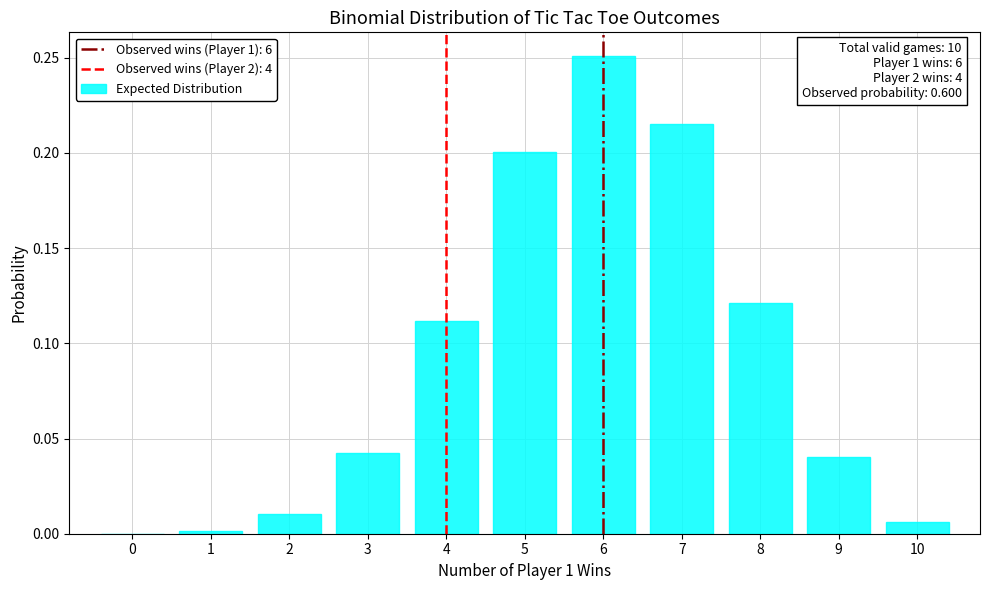

Is it true that the value at 5 is 0.1?

False